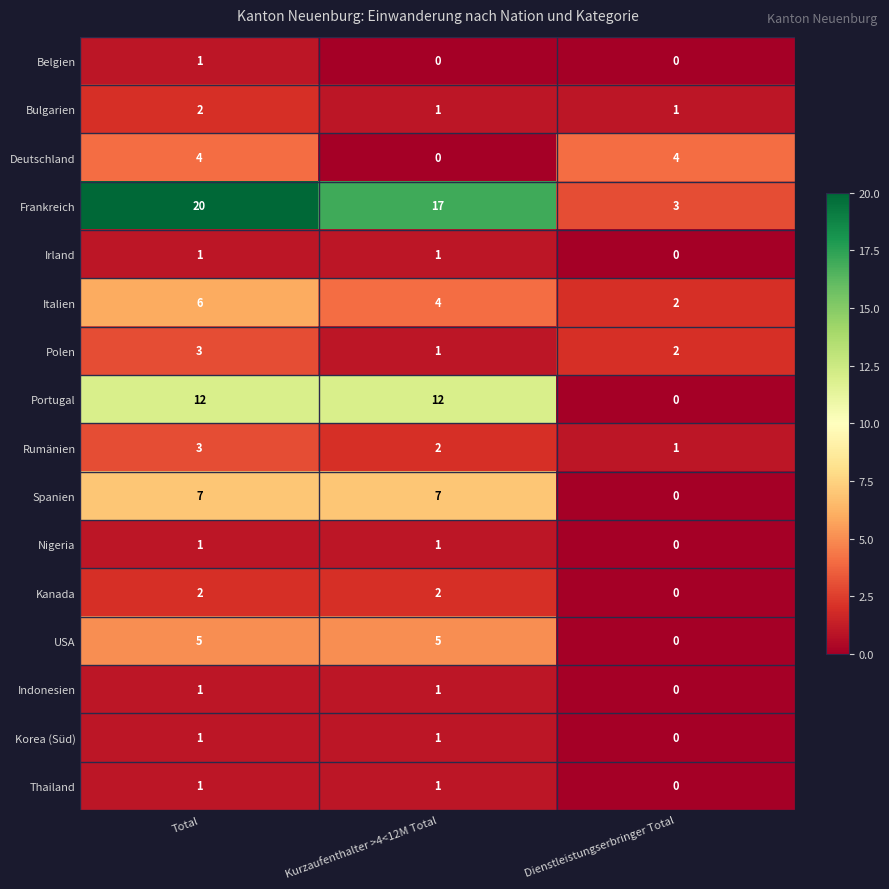

Read the Italien value at Total.

6